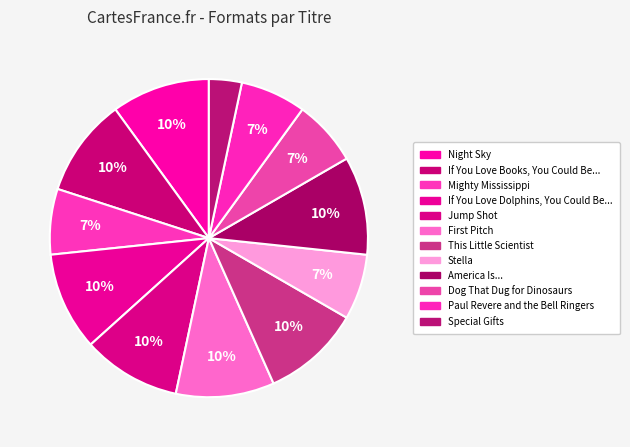

How many slices are in this pie chart?

12